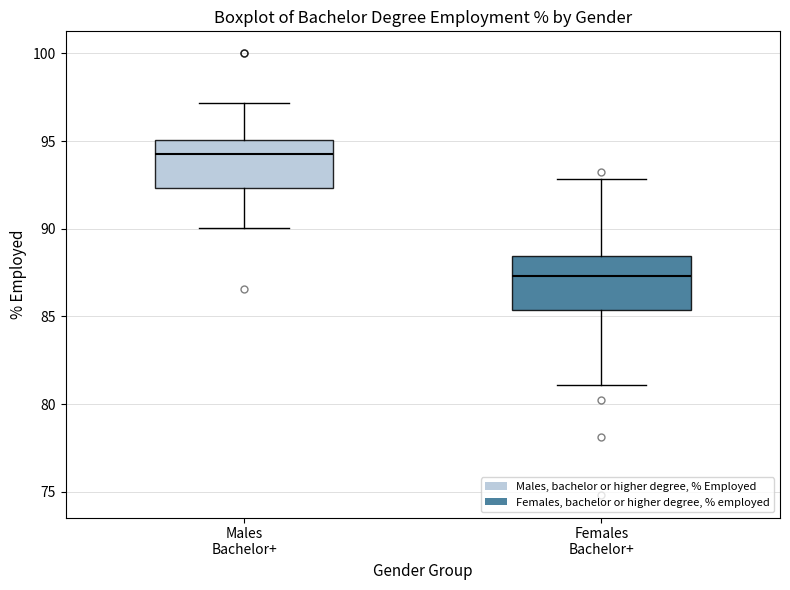

Reading left to right, read every box against the y-axis: the position of its median line, the range the box covers, and the ends of its whiskers. The values are not printed on the chart, so give them approximately, as read against the axis.

Males Bachelor+: median 94.5, box 92.5 to 95.0, whiskers 90.0 to 97.0
Females Bachelor+: median 87.5, box 85.5 to 88.5, whiskers 81.0 to 93.0